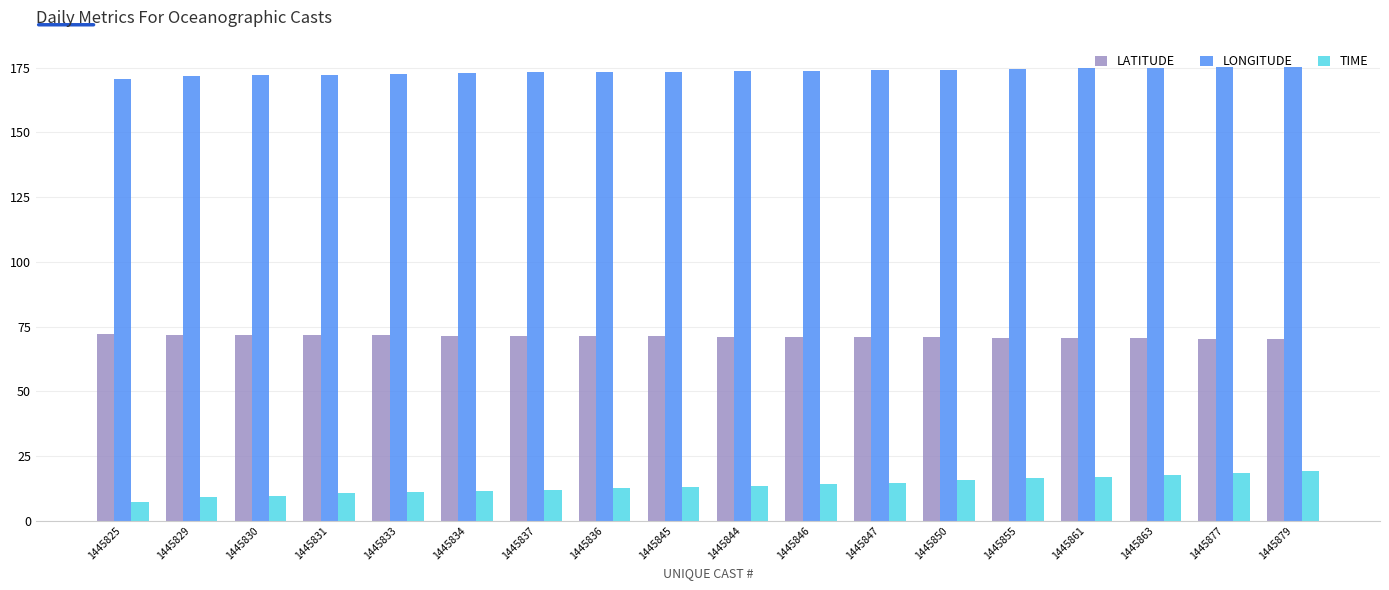

List the series in order of their overall mean, lowest first.

TIME, LATITUDE, LONGITUDE